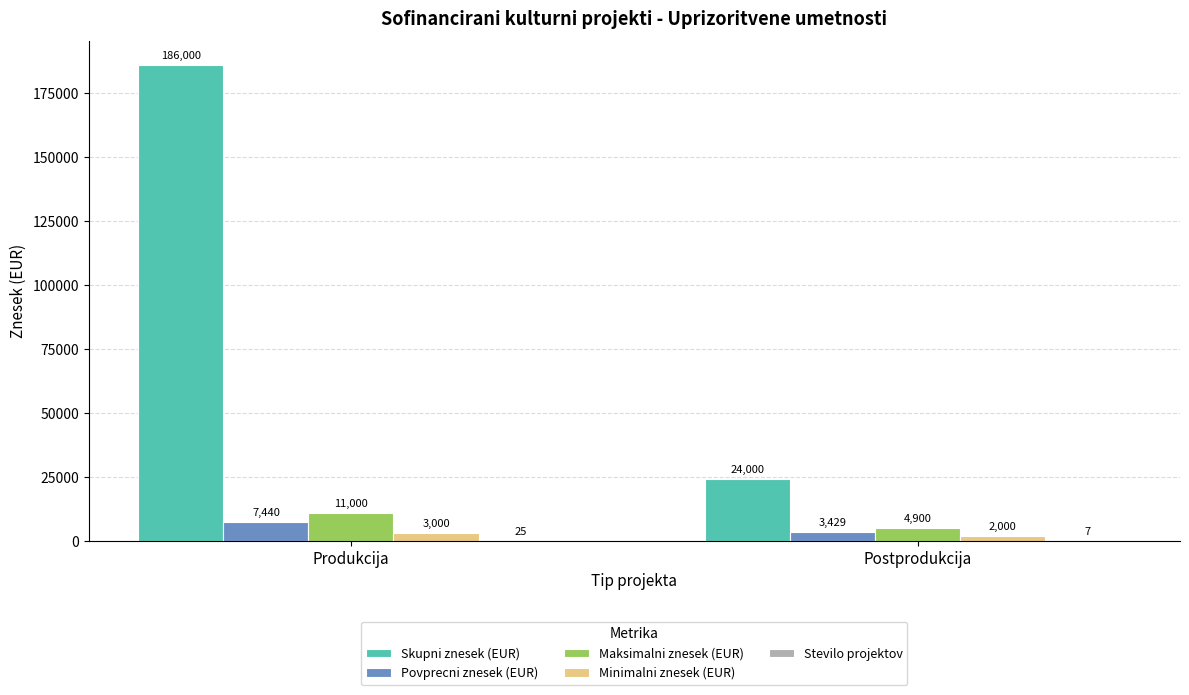

Which series has the largest total across all categories?

Skupni znesek (EUR)